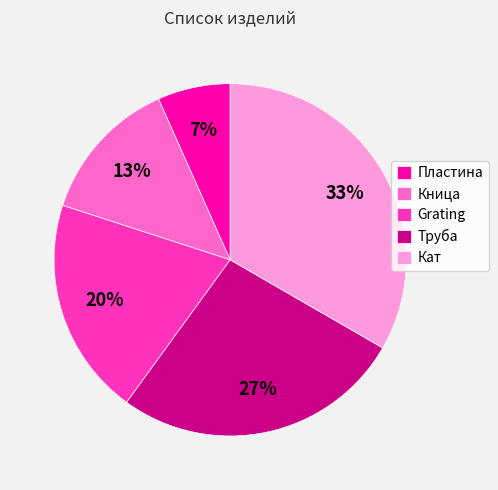

What percentage is the Труба slice, to the nearest percent?

27%